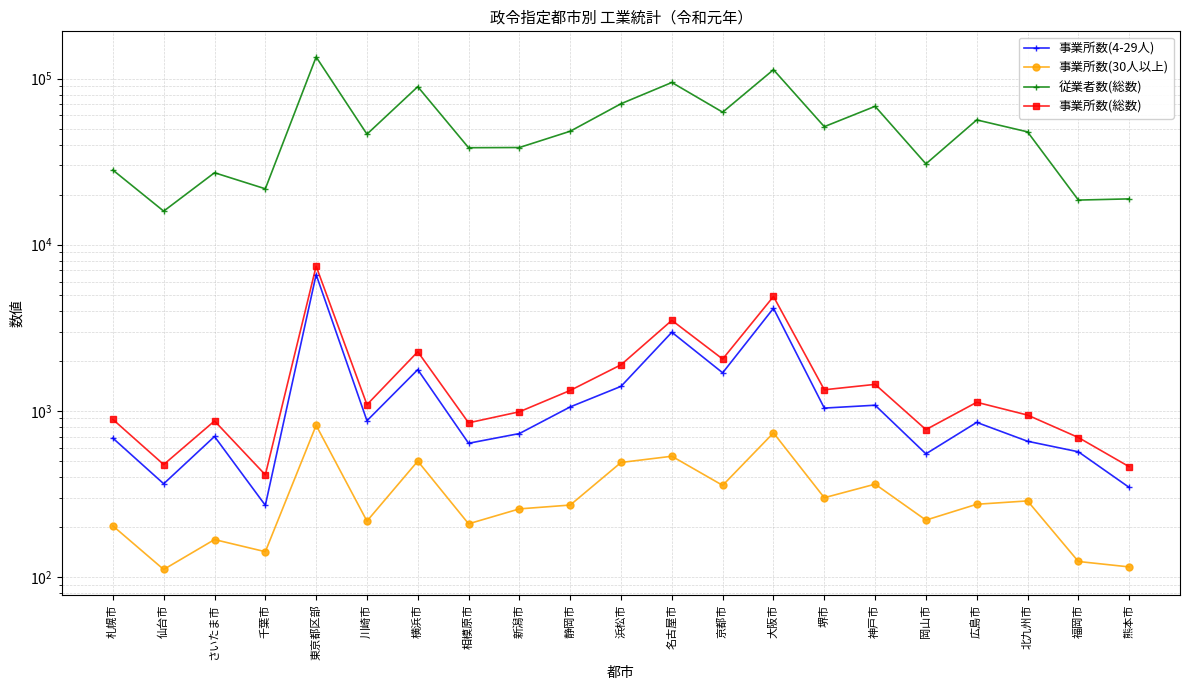

How many interior local peaks does the 事業所数(総数) series have?

7